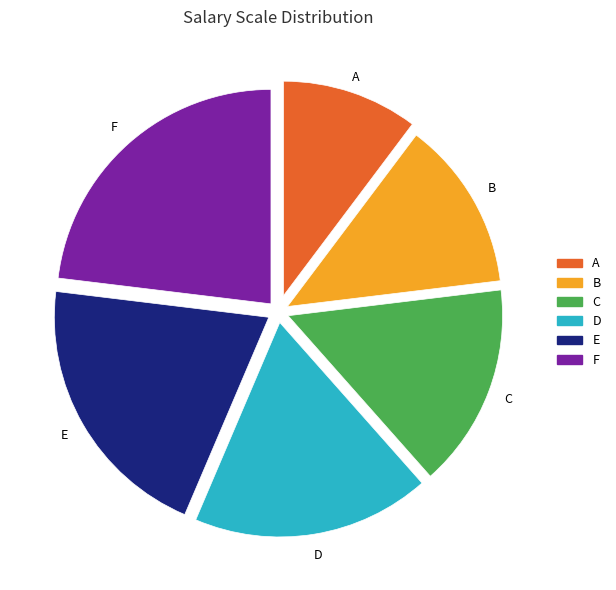

What is the ratio of the value at C to the value at A?

1.5